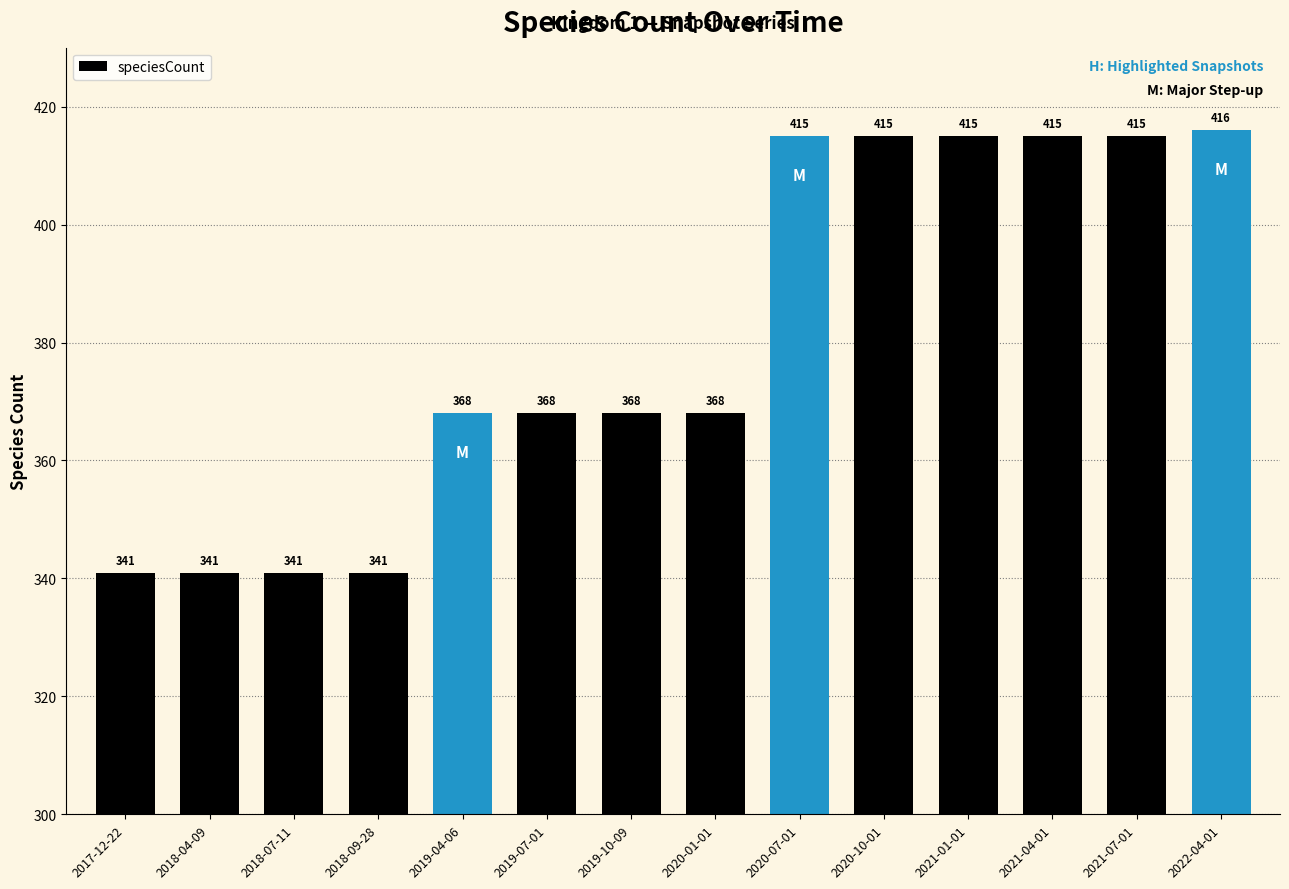

What is the sum of the values at 2019-07-01 and 2018-04-09?

709